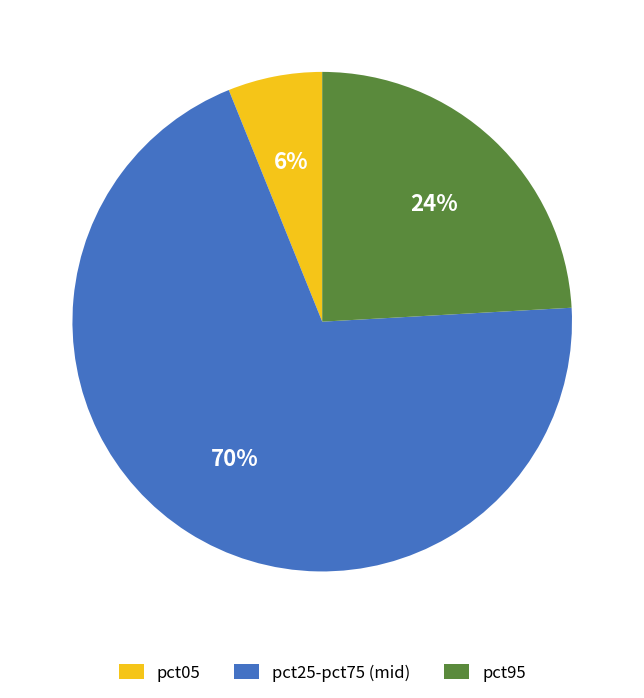

Is there any slice that represents more than half of the pie?

Yes